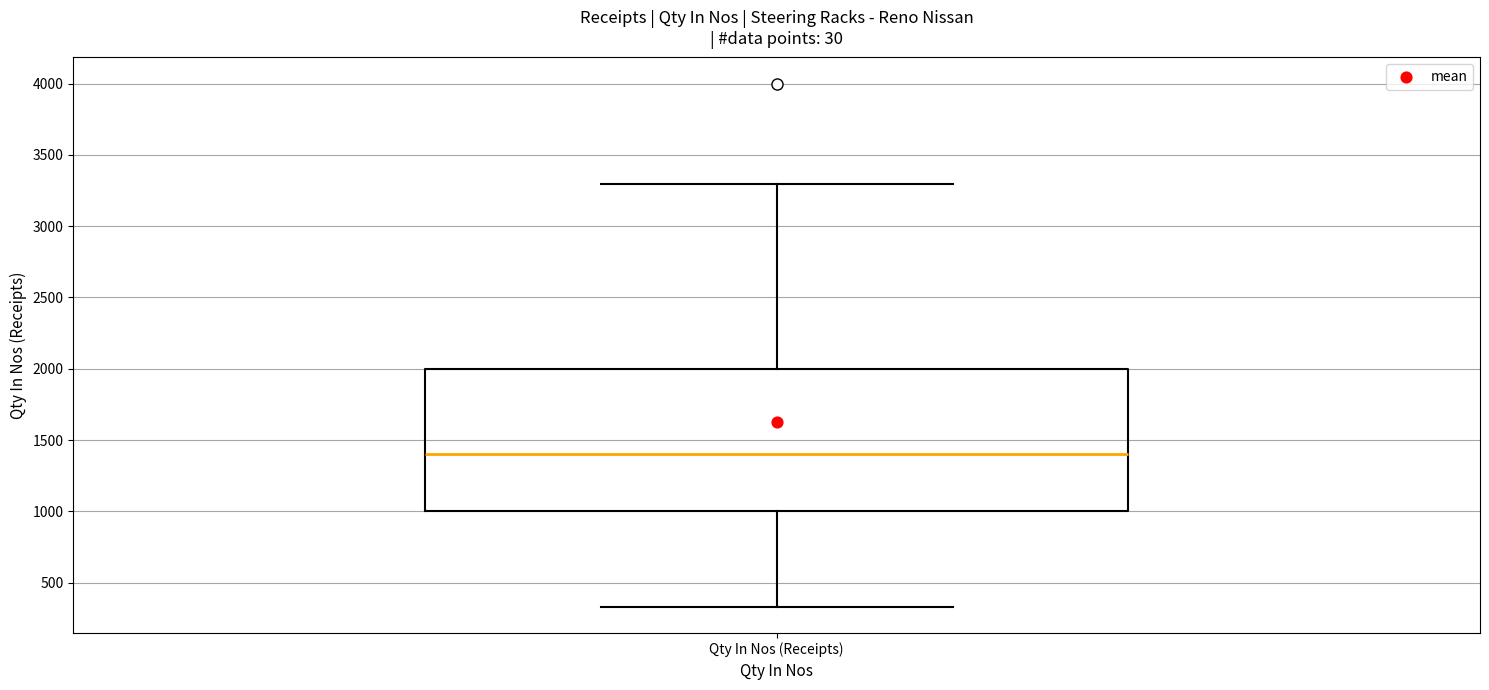

Where does the upper whisker of the box for Qty In Nos (Receipts) end on the y-axis? The values are not printed on the chart, so give them approximately, as read against the axis.

3300